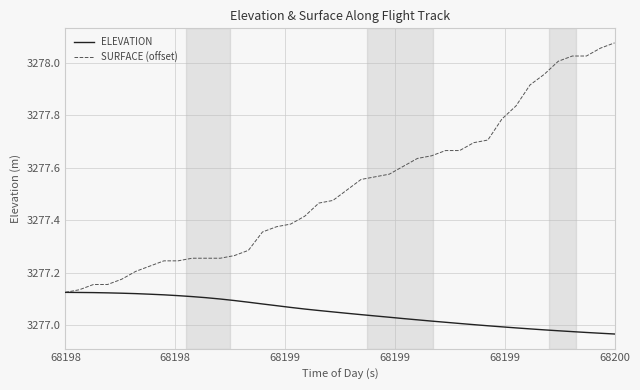

Which series has the largest range (max minus min)?

SURFACE (offset)